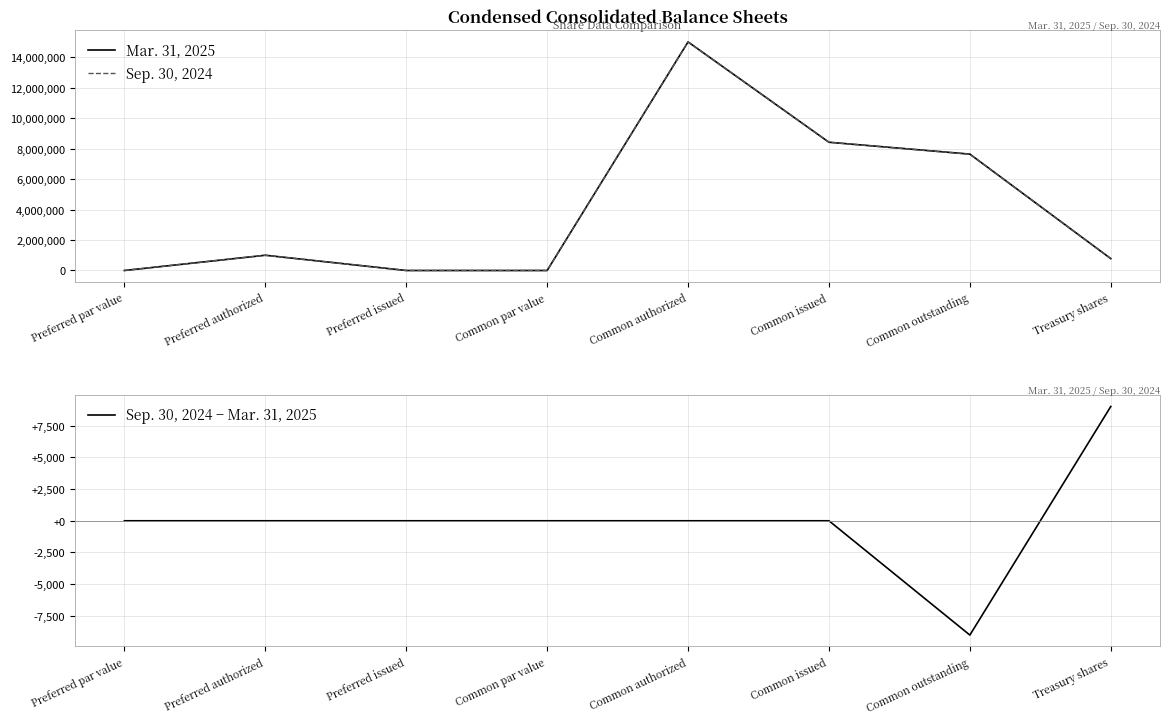

What is the difference between the maximum and minimum values in the Sep. 30, 2024 series?

15000000